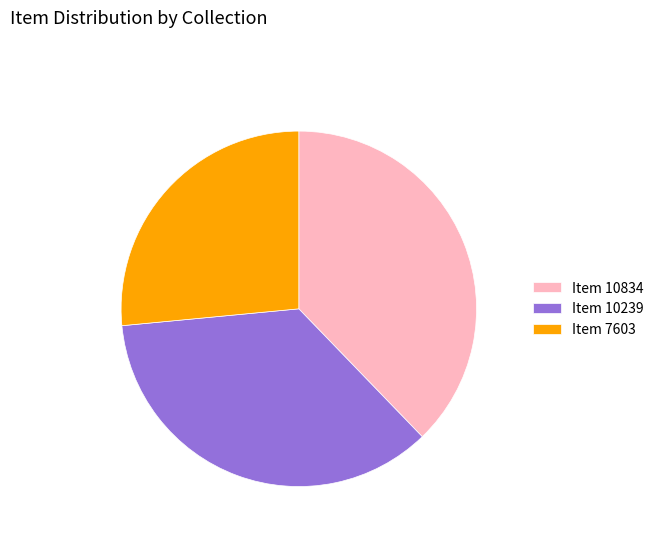

Which slice is the smallest?

Item 7603